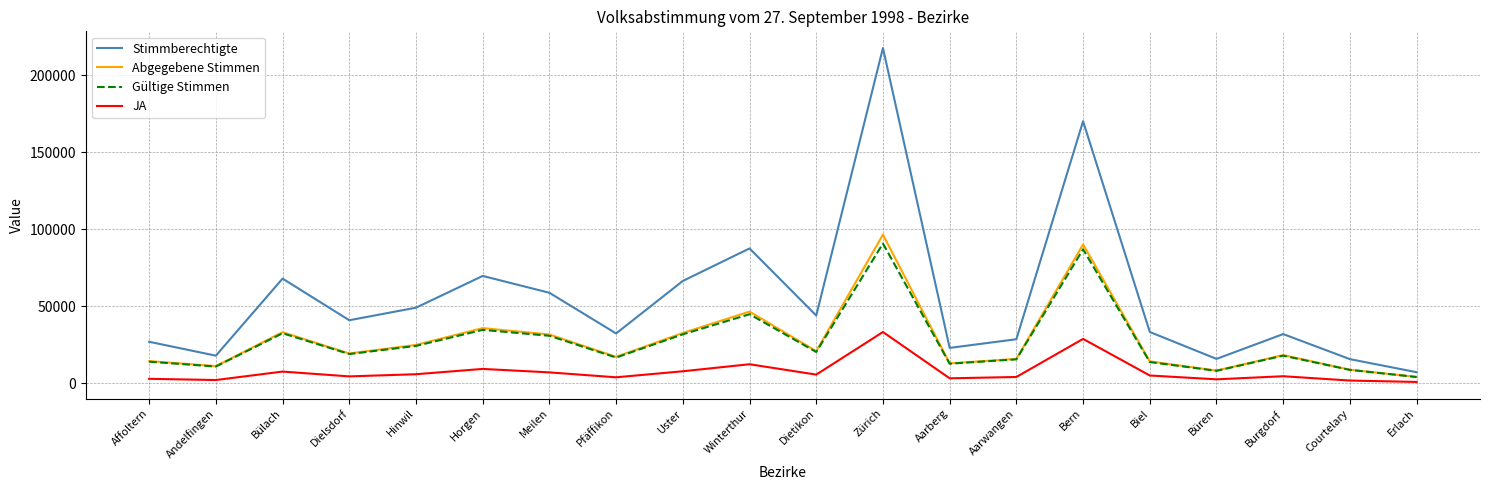

The Abgegebene Stimmen series shows 24799 at Hinwil. True or false?

True